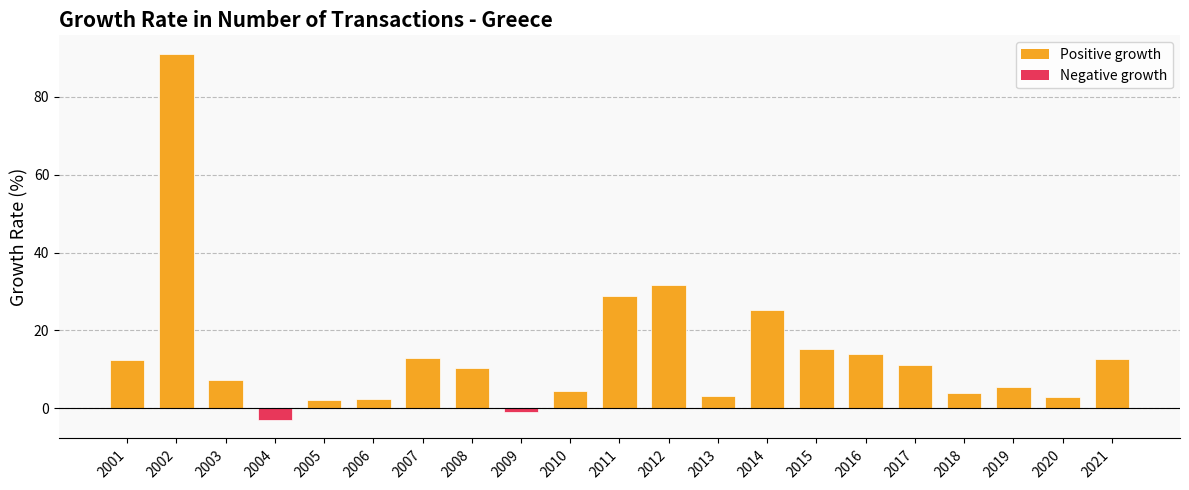

What value does the data have at 2006?

2.4